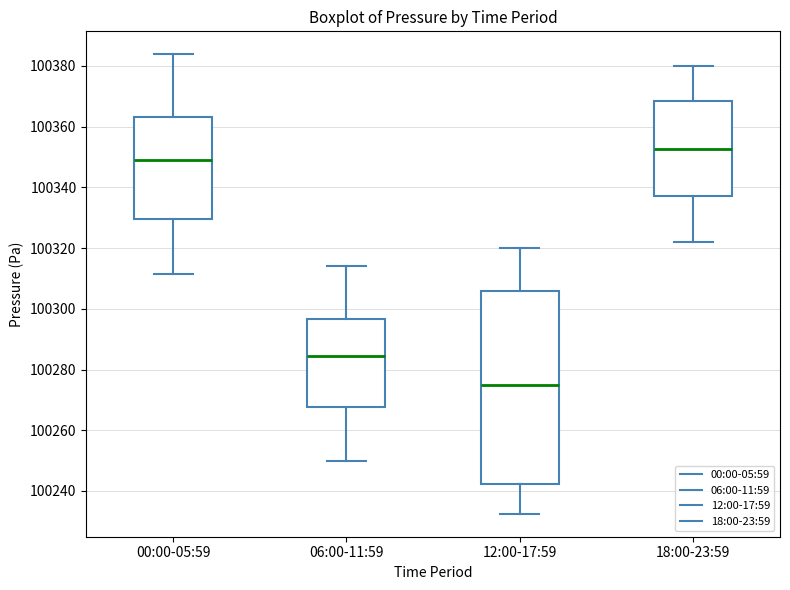

Which box is the tallest, from its lower edge to its upper edge?

12:00-17:59